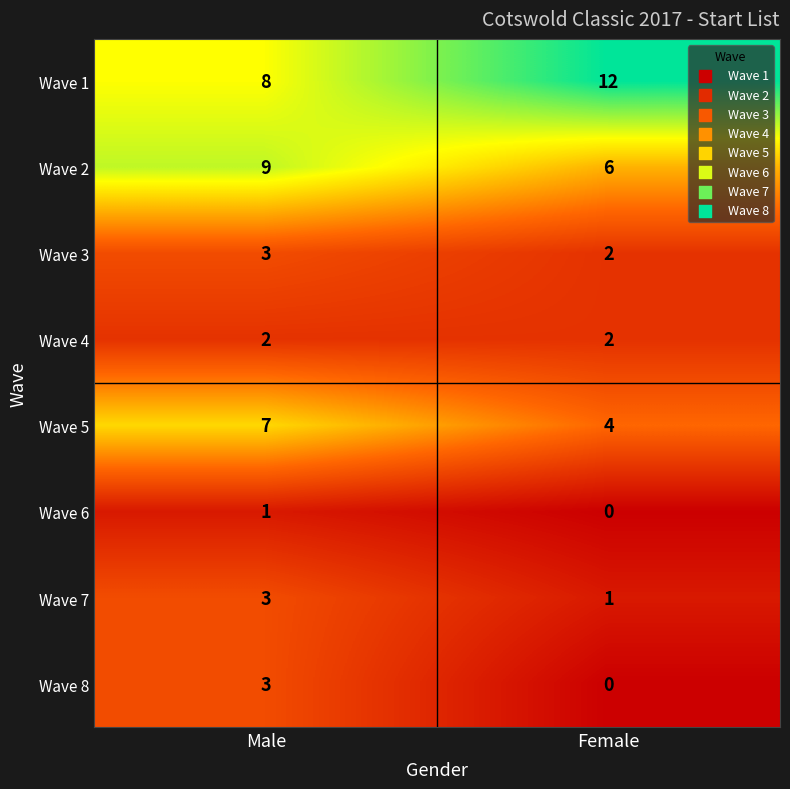

What is the sum of all Wave 7 values?

4